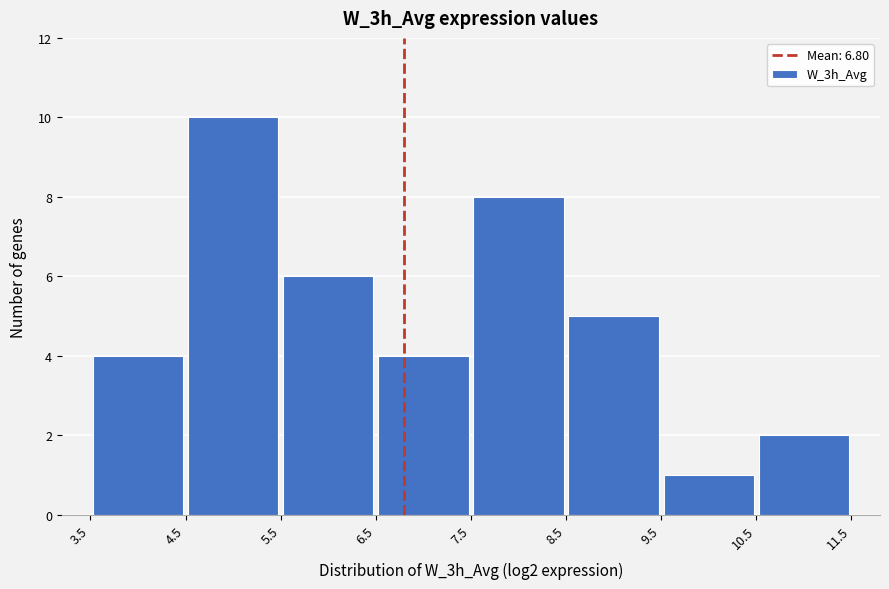

Over which range of the x-axis is the bar tallest?

4.5 to 5.5